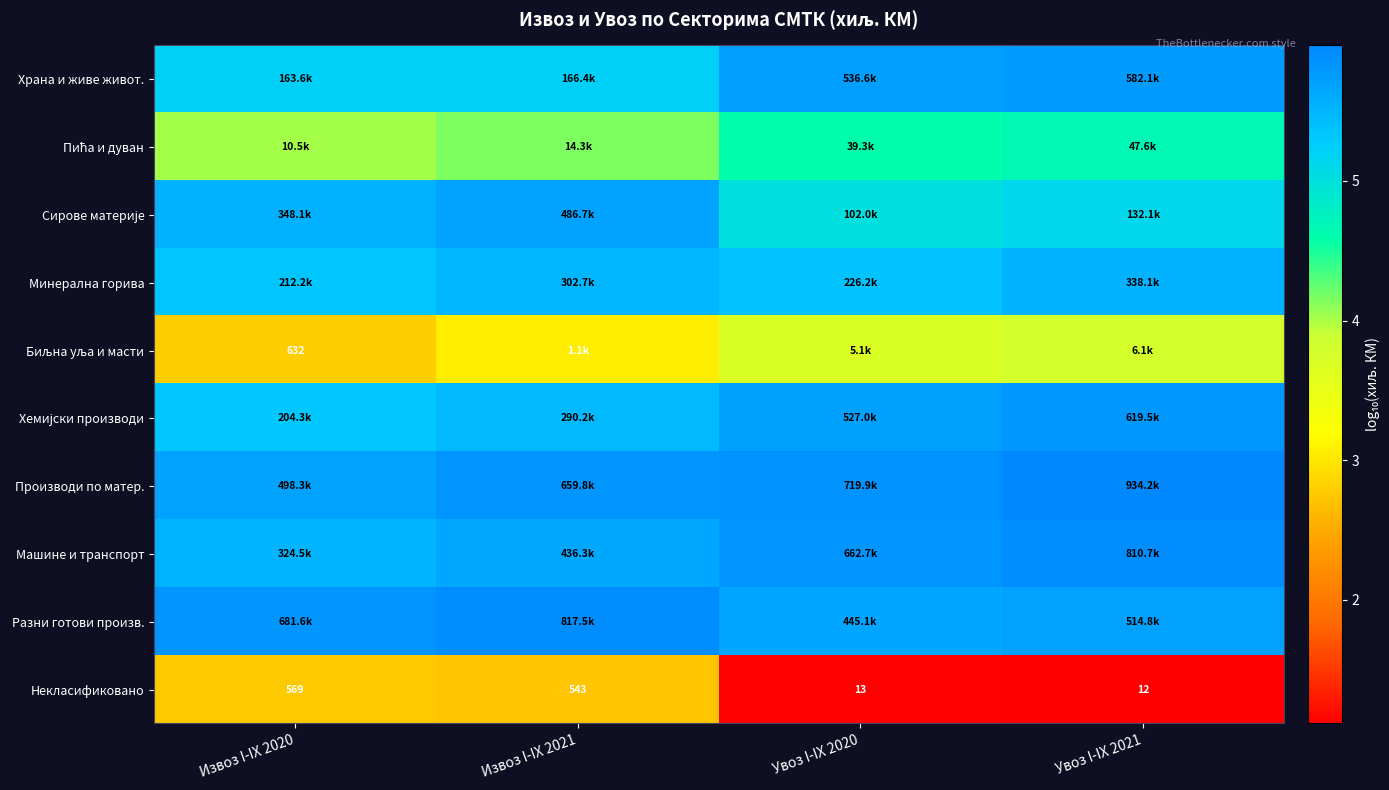

Which series has the largest total across all categories?

Производи по матер.